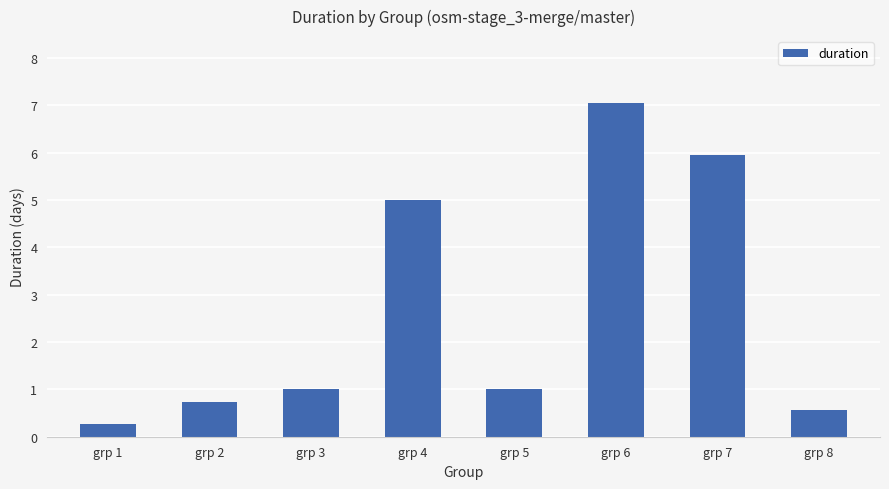

The value at grp 5 is 1.0. True or false?

True